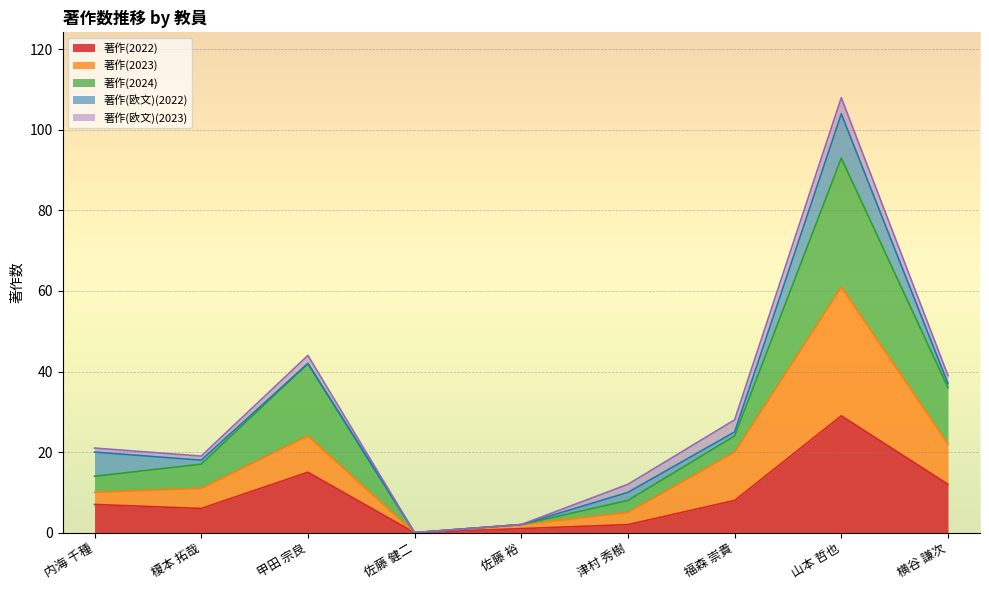

At which category is the sum across all series the highest?

山本 哲也